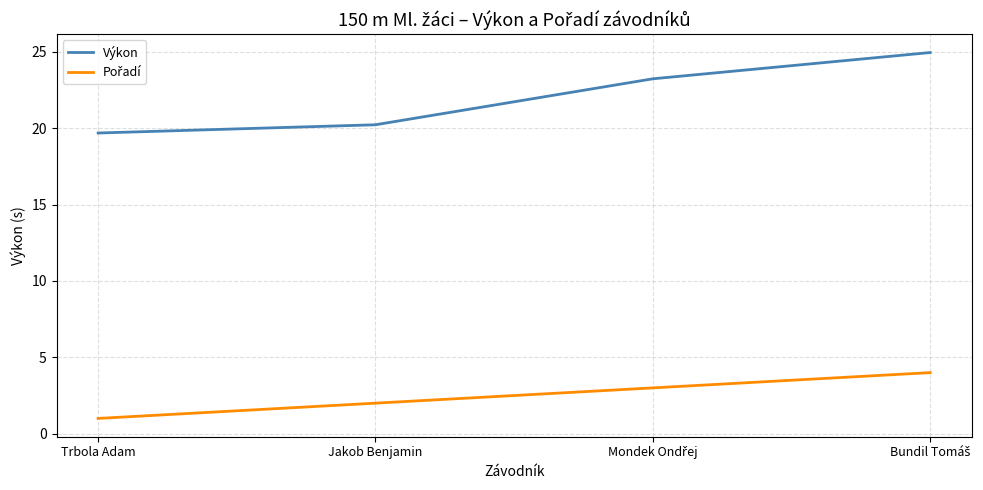

What is the difference between the highest and lowest values at Jakob Benjamin?

18.2